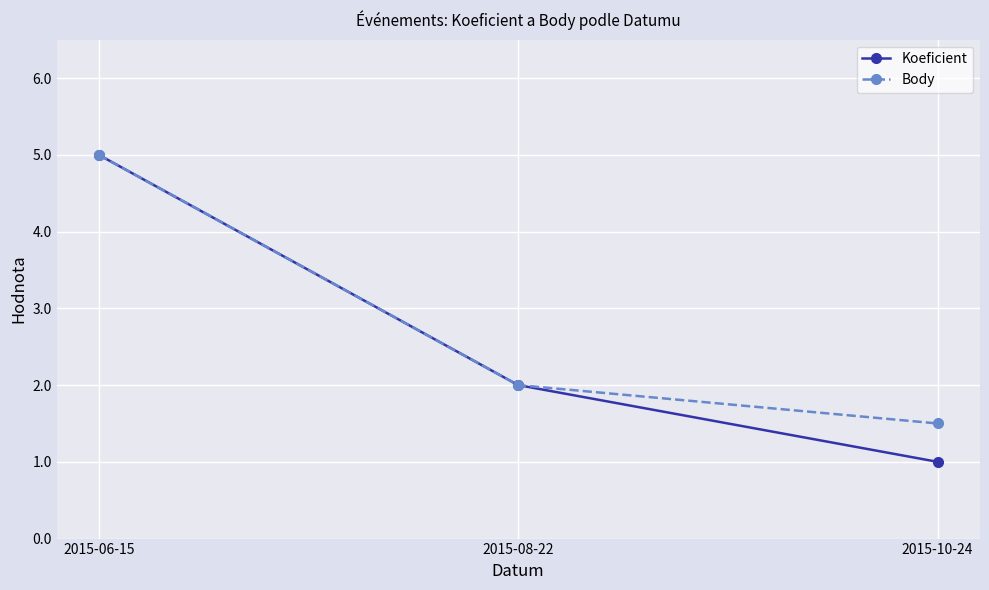

Read the Body value at 2015-10-24.

1.5